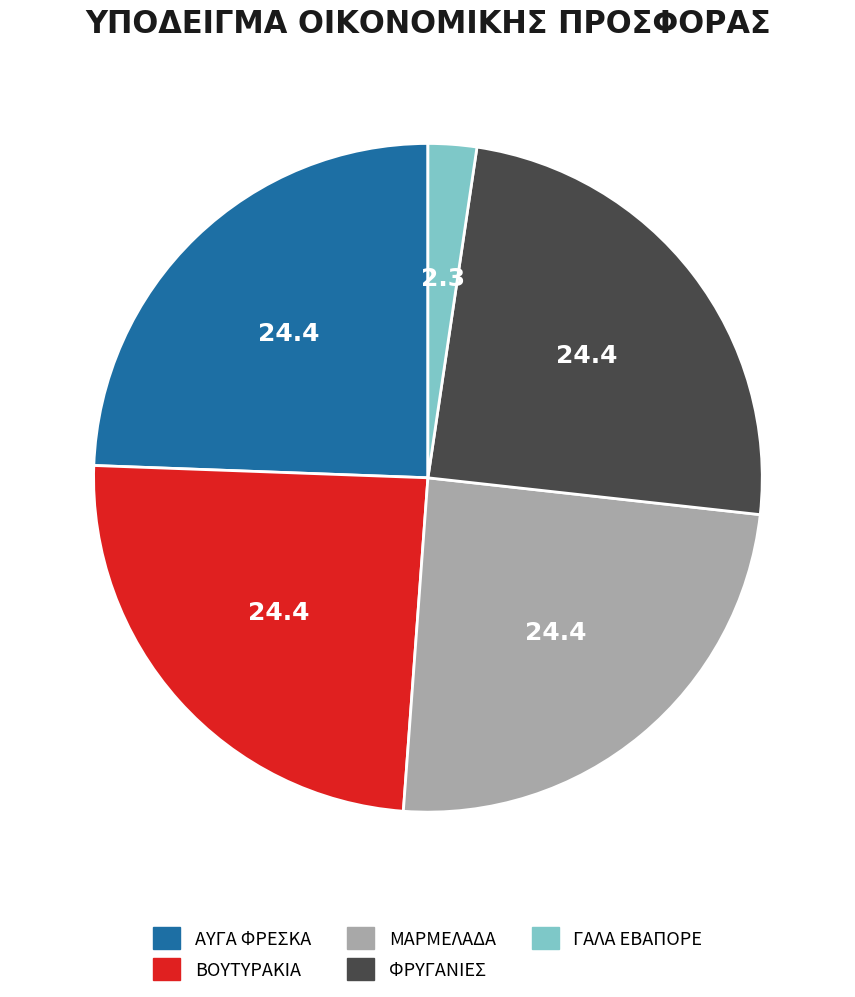

How many segments does this pie chart have?

5